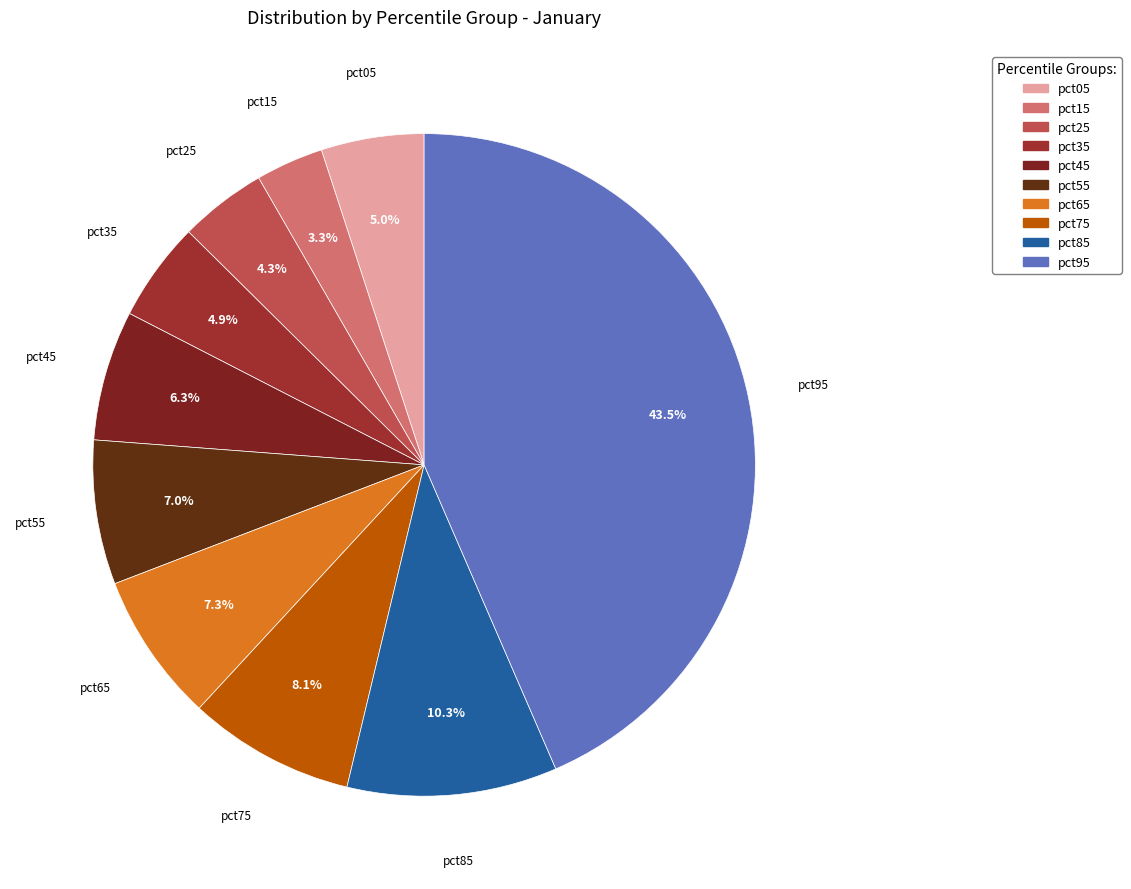

To the nearest percent, what portion does pct55 represent?

7%